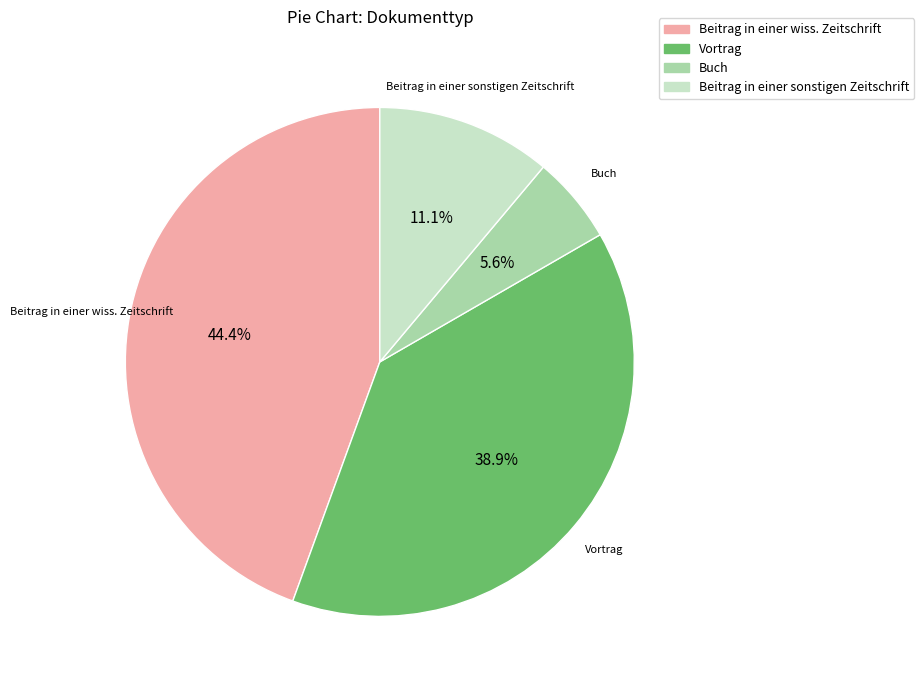

Rank the categories by value from lowest to highest.

Buch, Beitrag in einer sonstigen Zeitschrift, Vortrag, Beitrag in einer wiss. Zeitschrift